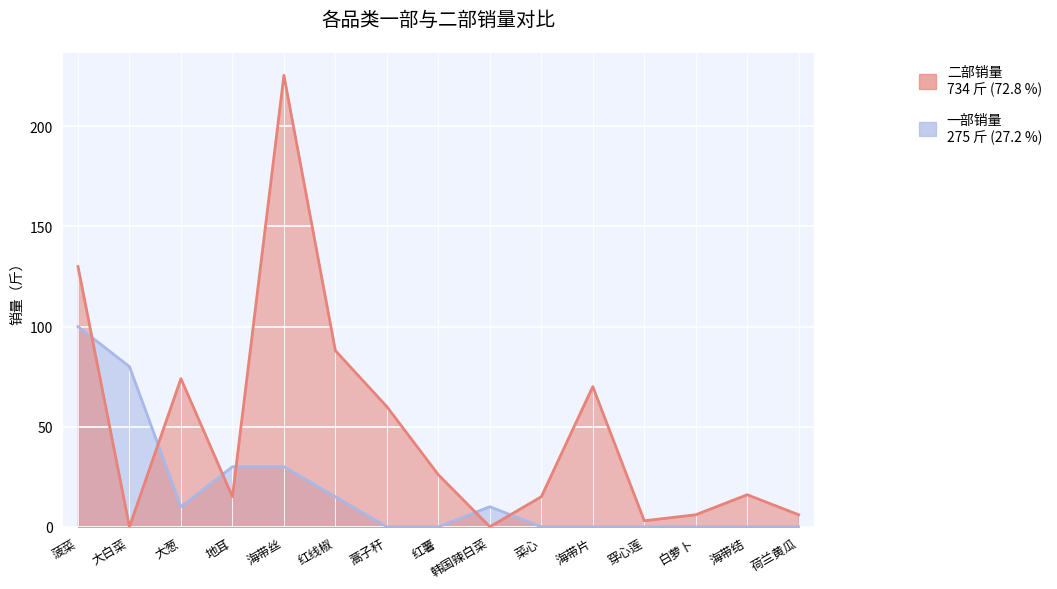

Does the chart display data point markers on the line(s)?

No